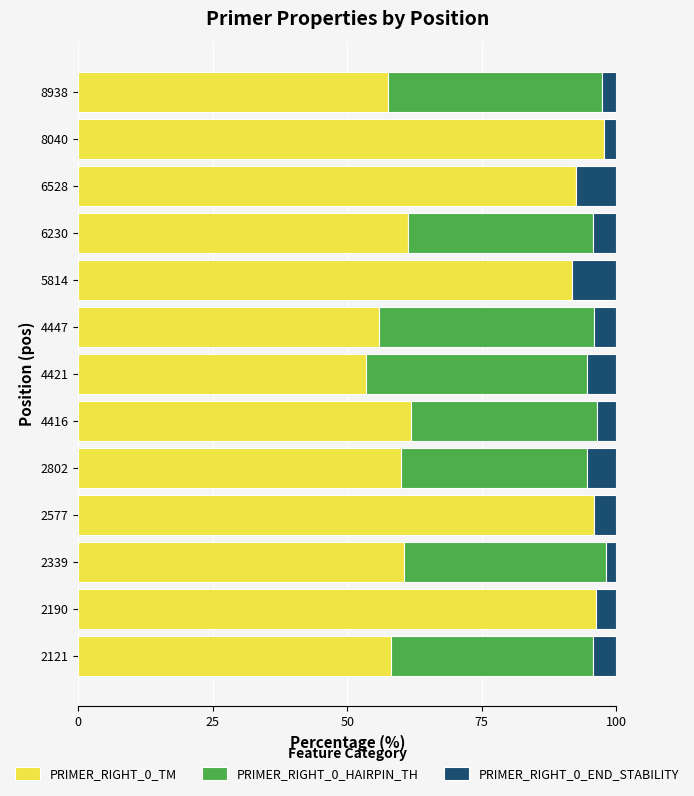

The value of PRIMER_RIGHT_0_TM at 2190 is 31.9. True or false?

False